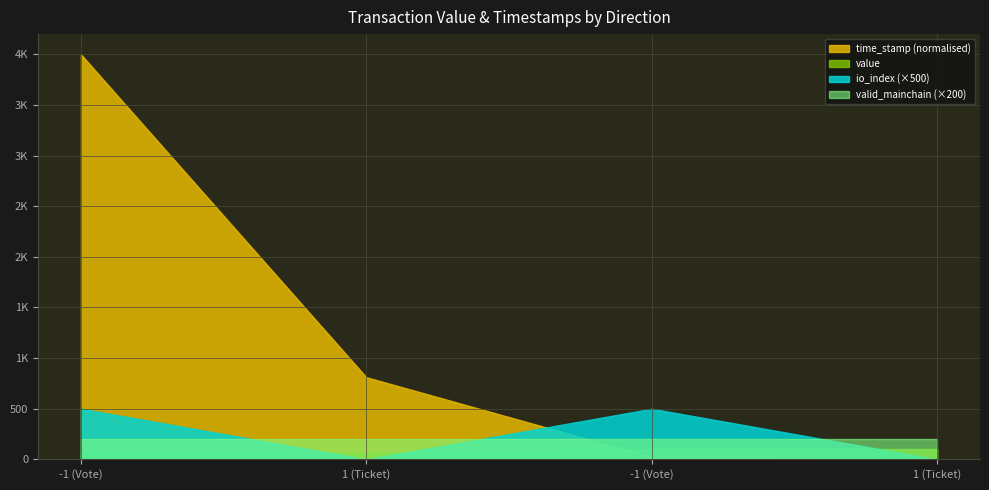

What are all the series names shown in the legend?

time_stamp (normalised), value, io_index (×500), valid_mainchain (×200)